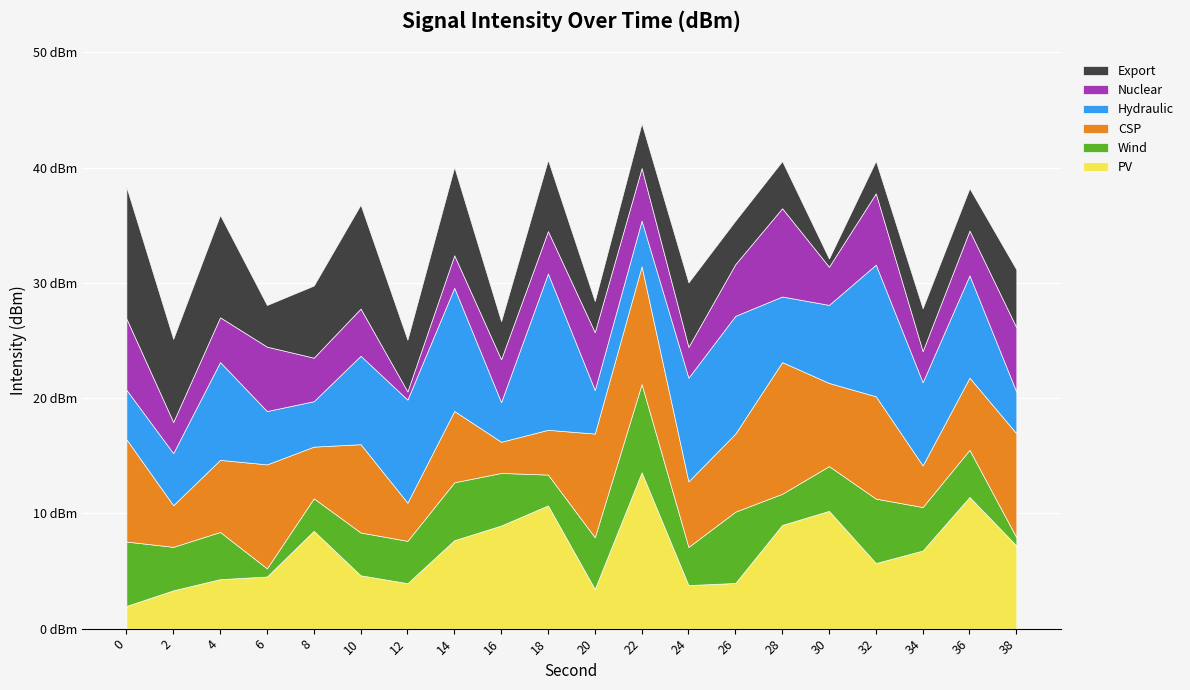

True or false: CSP and Nuclear intersect in this chart.

True